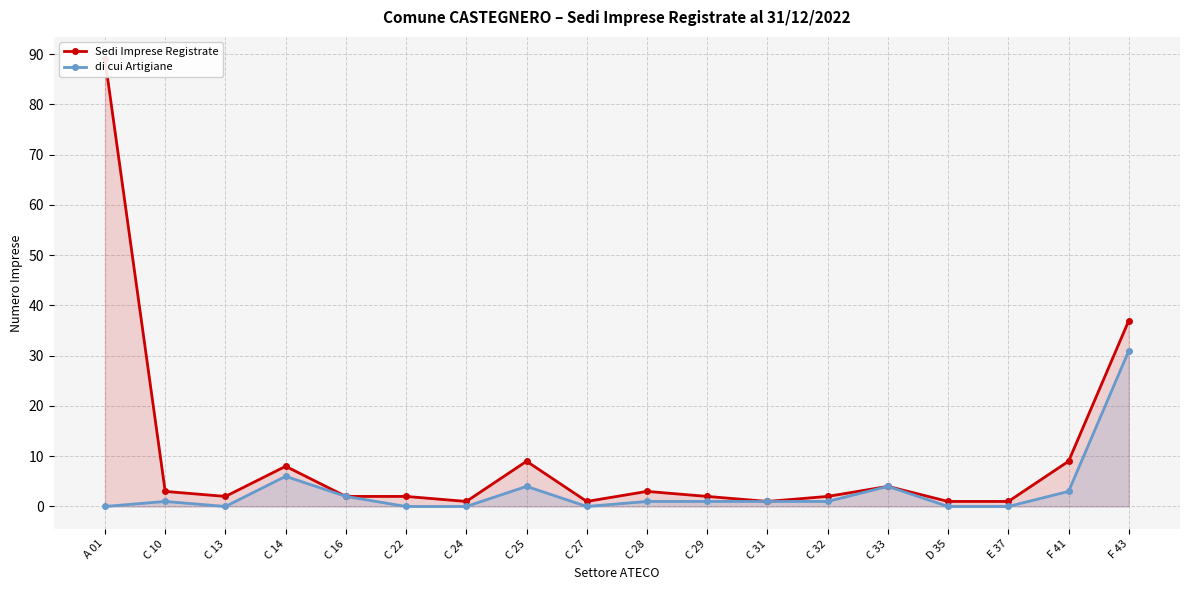

True or false: Sedi Imprese Registrate and di cui Artigiane intersect in this chart.

False